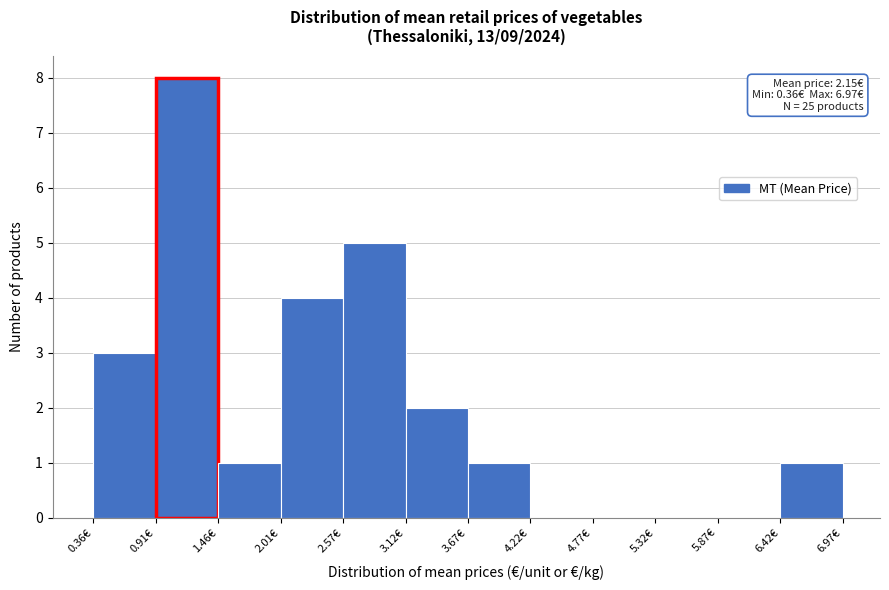

Which range on the x-axis has the tallest bar?

0.9 to 1.5